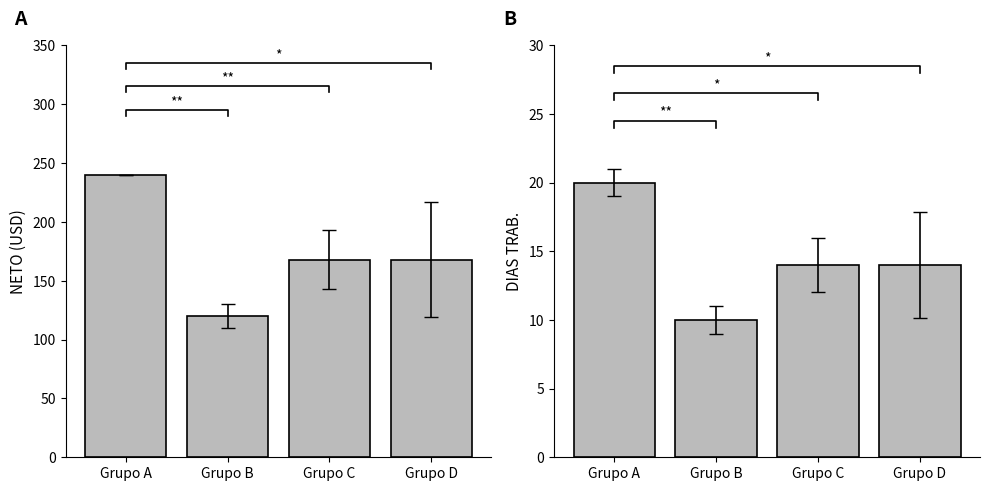

Is the value of DIAS TRAB. at Grupo A greater than the value of NETO at Grupo D?

No